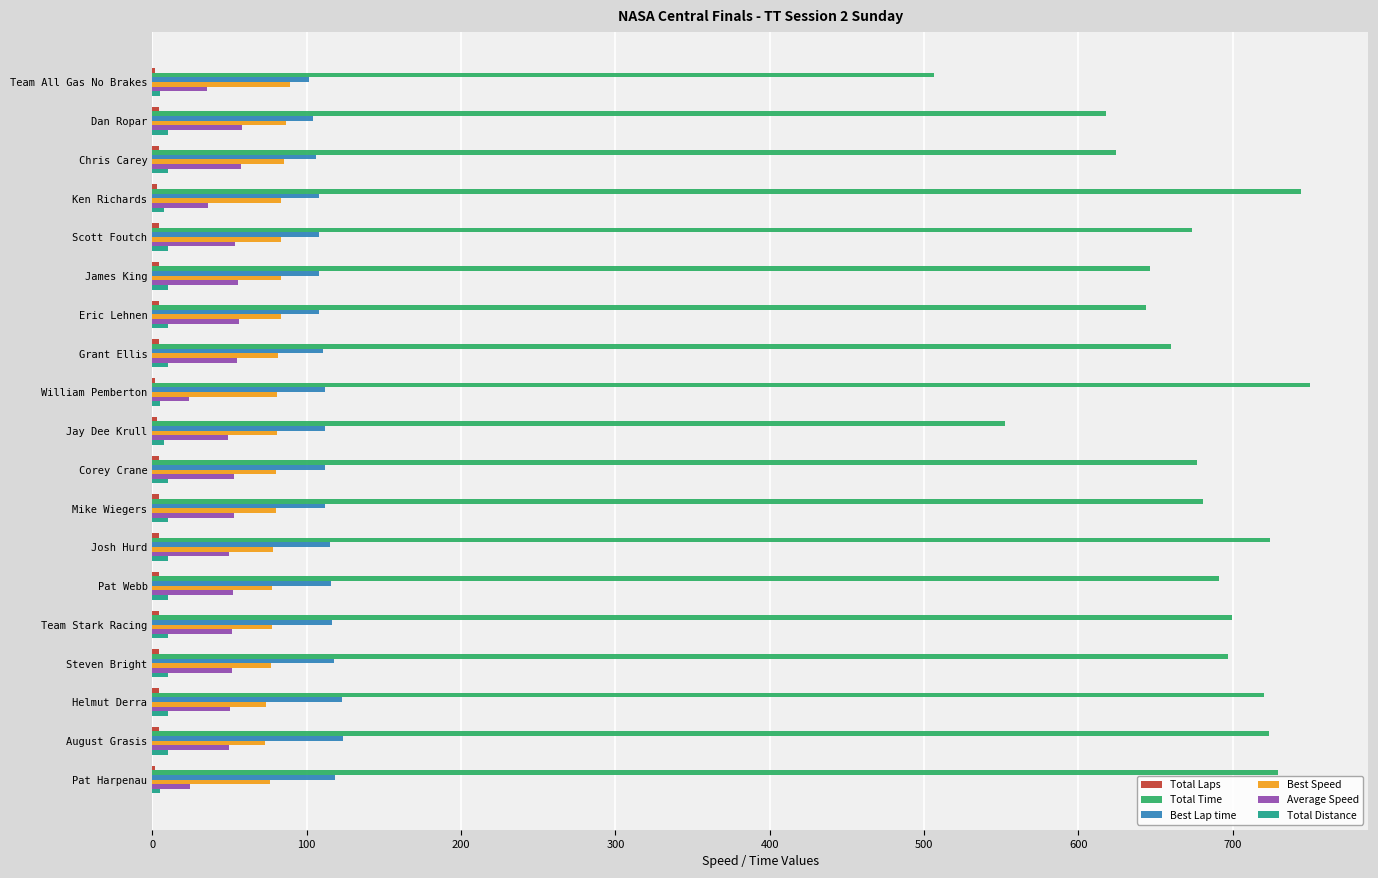

What is the greatest value displayed?

750.3